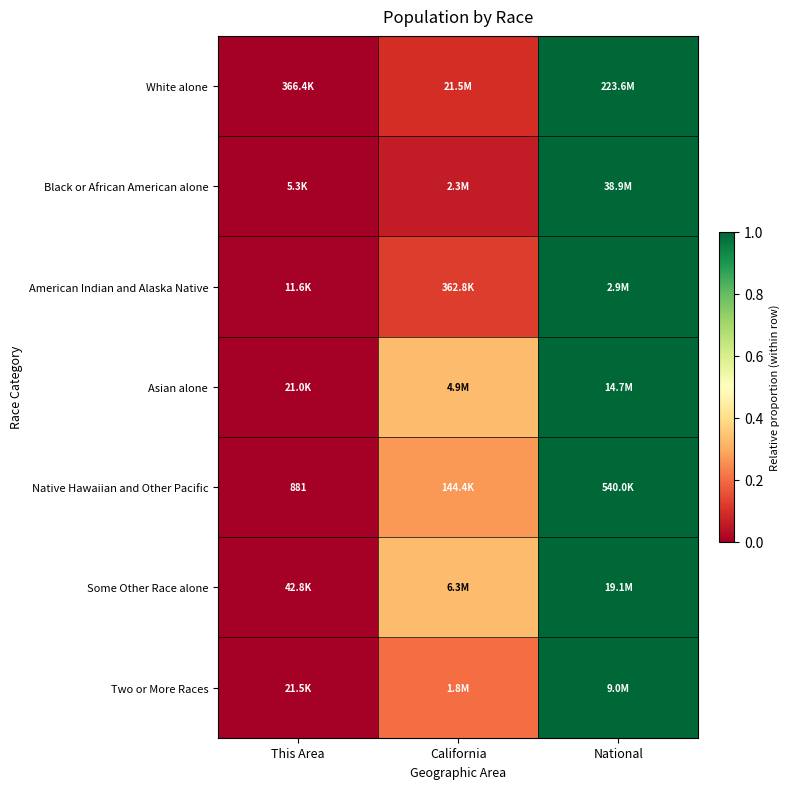

Rank the series at This Area from lowest to highest value.

Black or African American alone, Asian alone, Native Hawaiian and Other Pacific, White alone, Some Other Race alone, Two or More Races, American Indian and Alaska Native